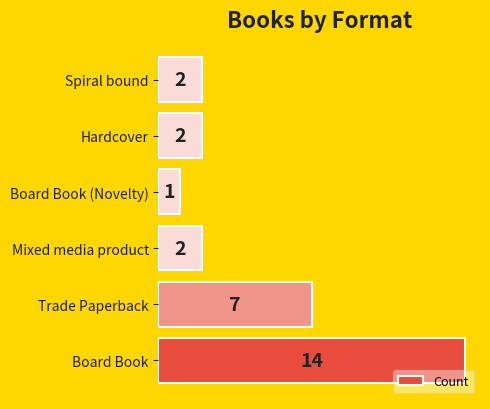

The chart shows a value of 2 at Spiral bound. True or false?

True